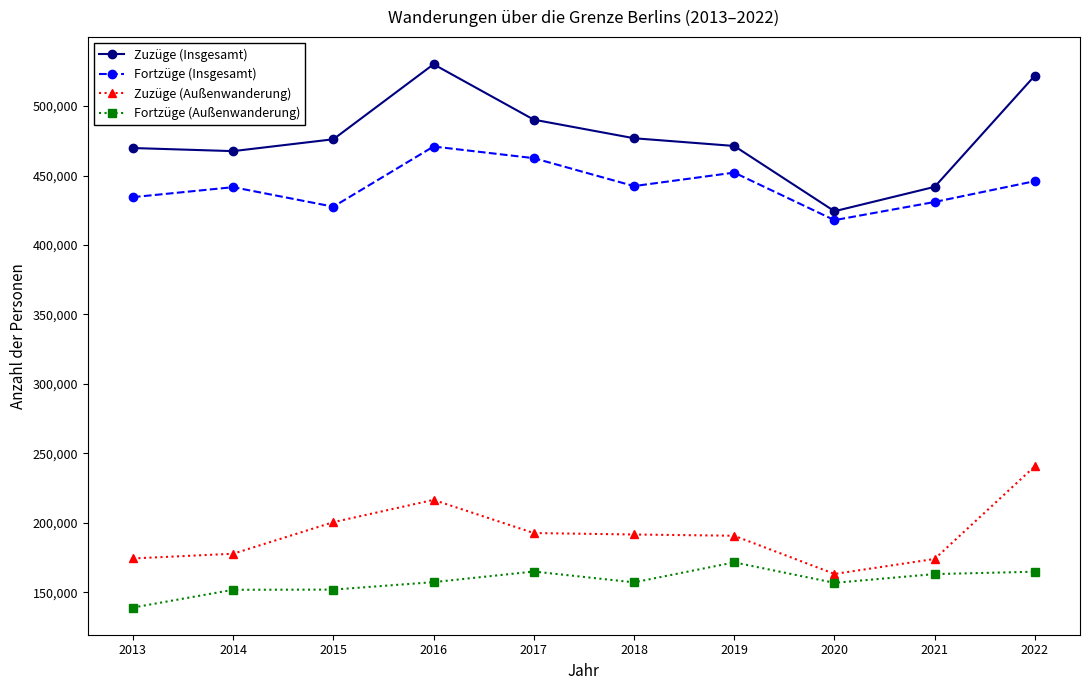

Which series has the largest total across all categories?

Zuzüge (Insgesamt)